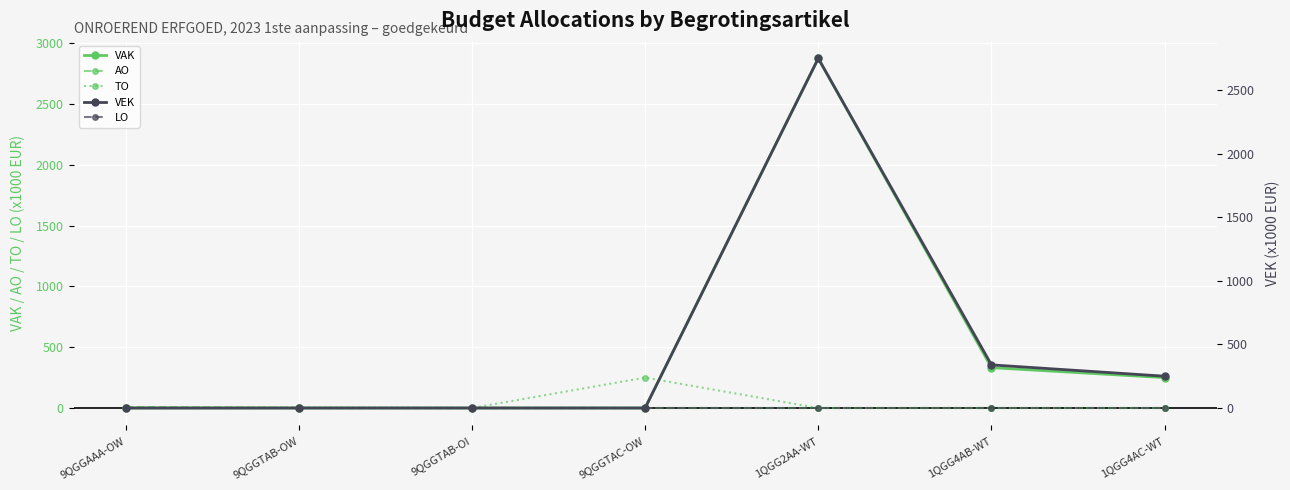

Reading left to right, what are all the values shown in this chart?

VAK: 9QGGAAA-OW=0	9QGGTAB-OW=0	9QGGTAB-OI=0	9QGGTAC-OW=0	1QGG2AA-WT=2875	1QGG4AB-WT=332	1QGG4AC-WT=250
AO: 9QGGAAA-OW=9	9QGGTAB-OW=0	9QGGTAB-OI=0	9QGGTAC-OW=0	1QGG2AA-WT=0	1QGG4AB-WT=0	1QGG4AC-WT=0
TO: 9QGGAAA-OW=0	9QGGTAB-OW=5	9QGGTAB-OI=0	9QGGTAC-OW=250	1QGG2AA-WT=0	1QGG4AB-WT=0	1QGG4AC-WT=0
VEK: 9QGGAAA-OW=0	9QGGTAB-OW=0	9QGGTAB-OI=0	9QGGTAC-OW=0	1QGG2AA-WT=2748	1QGG4AB-WT=339	1QGG4AC-WT=250
LO: 9QGGAAA-OW=0	9QGGTAB-OW=0	9QGGTAB-OI=0	9QGGTAC-OW=0	1QGG2AA-WT=0	1QGG4AB-WT=0	1QGG4AC-WT=0